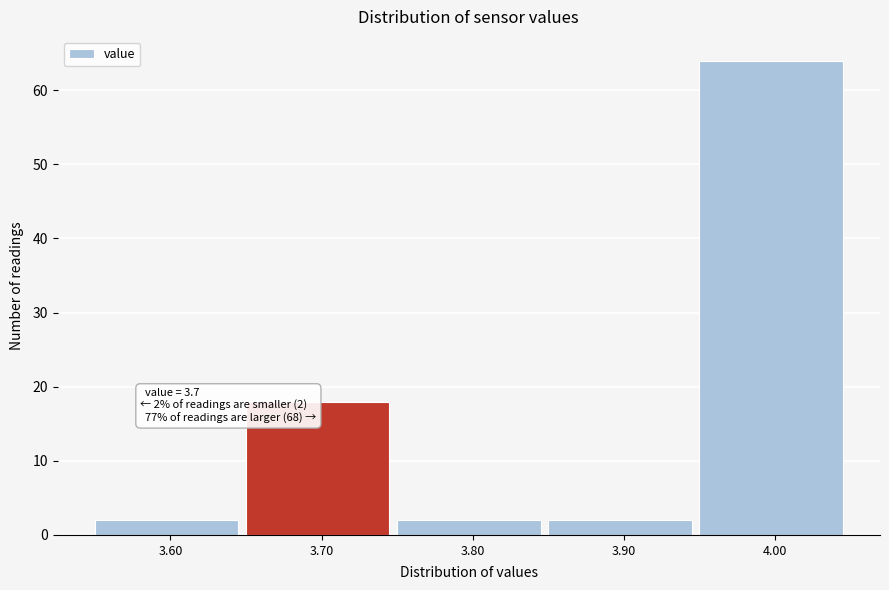

Over which range of the x-axis is the bar tallest?

3.95 to 4.05